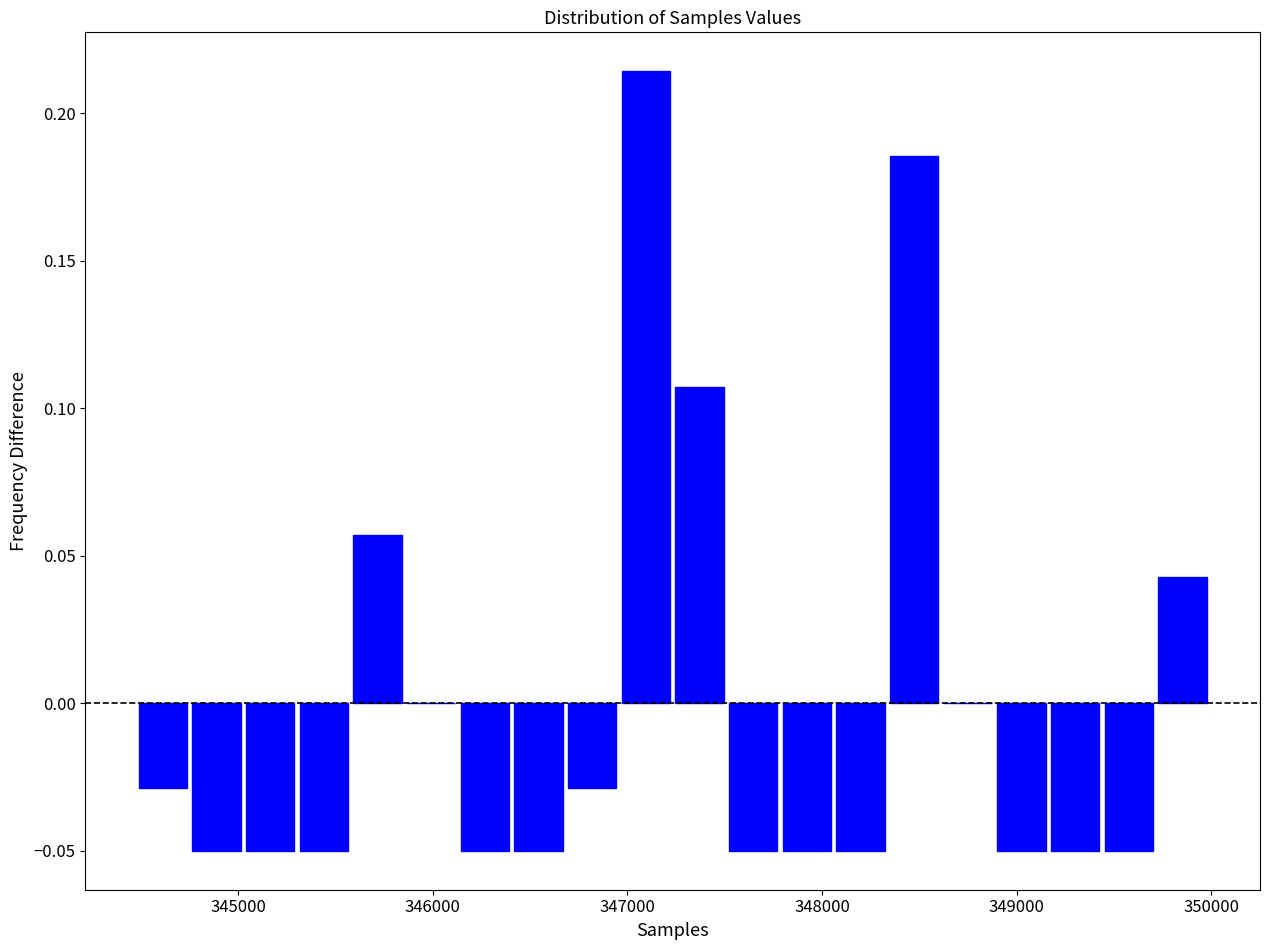

Around what value on the x-axis is the tallest bar? Give the approximate position of its centre, as read against the axis.

347100